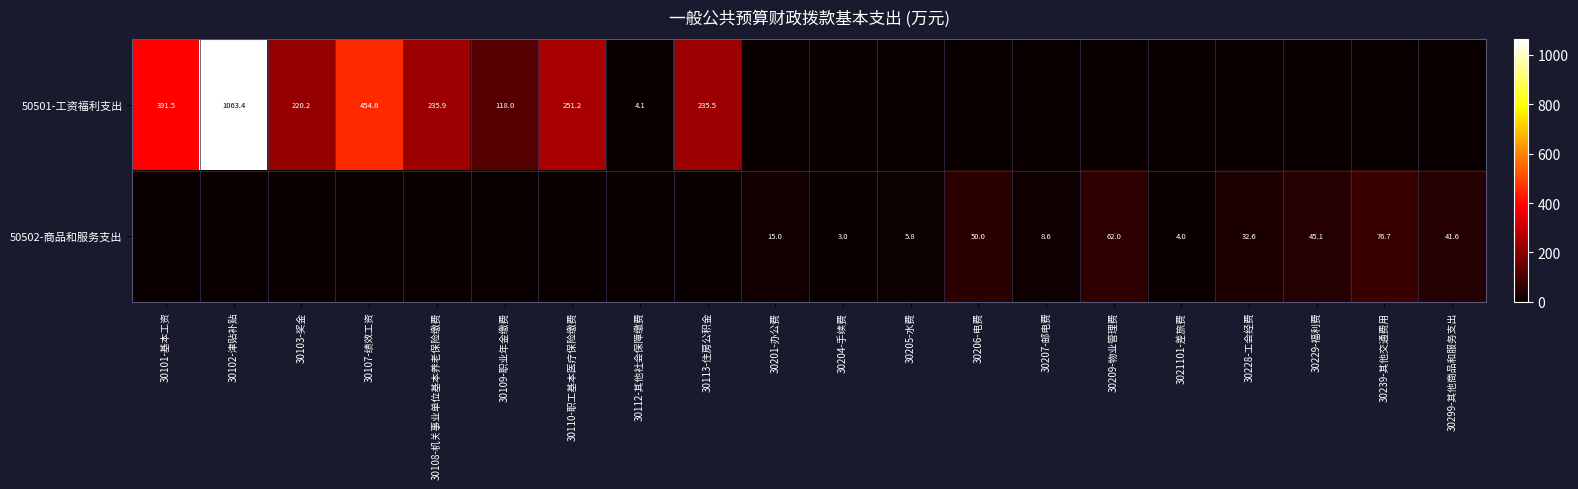

Which category has the lowest value across all series?

30201-办公费